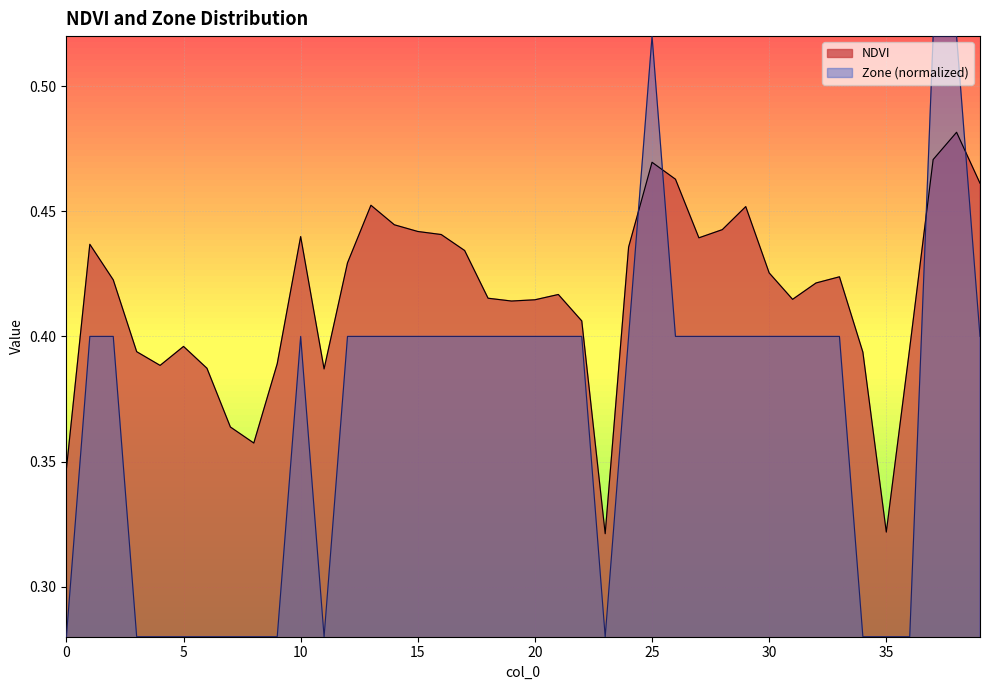

What is the average value of the Zone series?

0.4